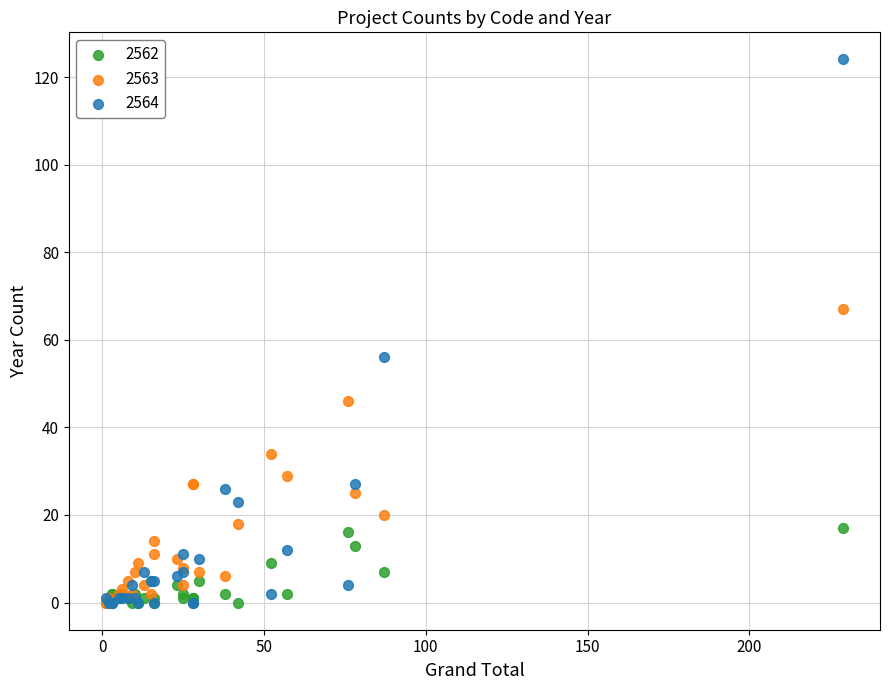

What are all the series names shown in the legend?

2562, 2563, 2564